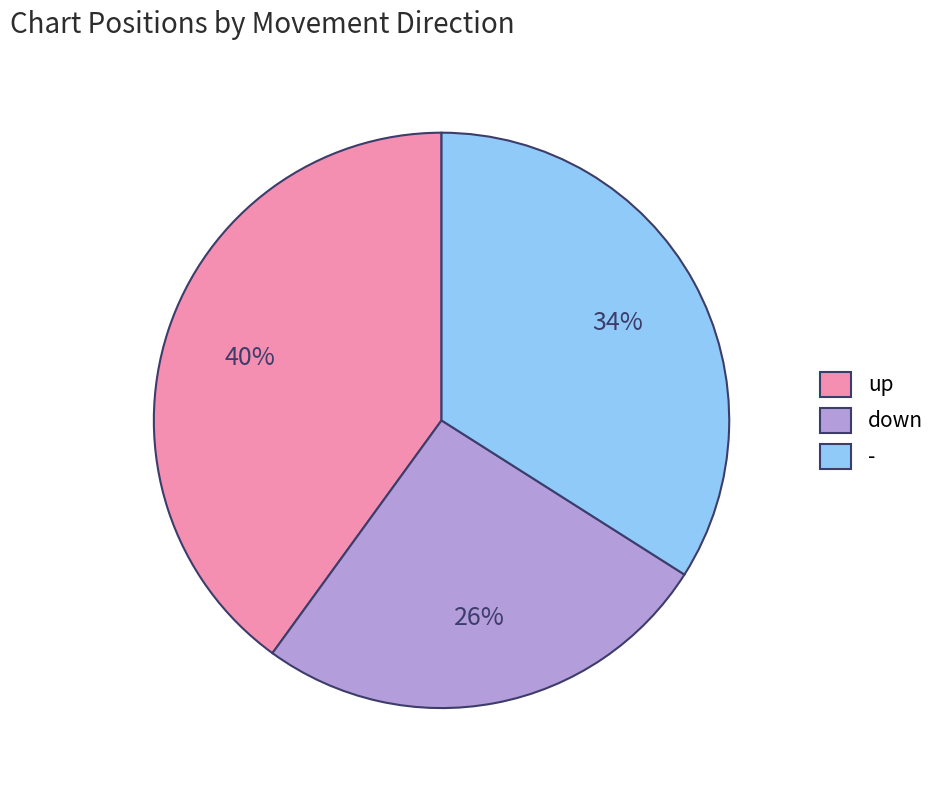

To the nearest percent, what is the difference between the largest and smallest slice percentages?

14%